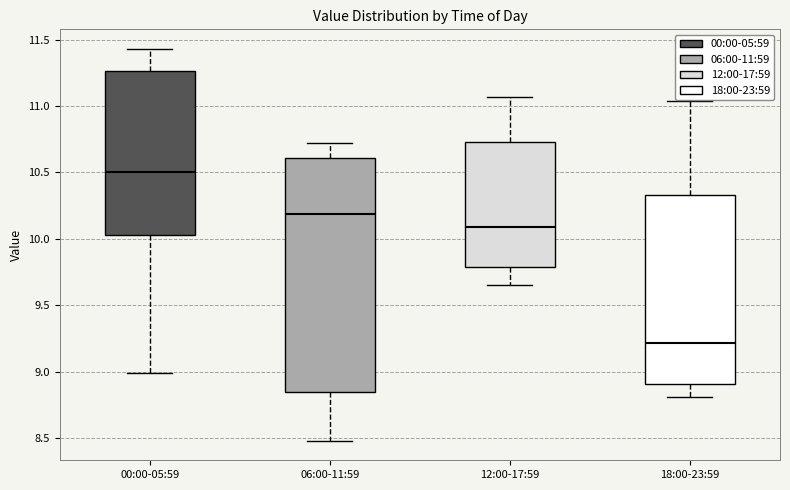

Reading left to right, transcribe this box plot: for each box, give where its median line is, the range the box spans, and where its two whiskers end, as read against the y-axis. The values are not printed on the chart, so give them approximately, as read against the axis.

00:00-05:59: median 10.50, box 10.05 to 11.25, whiskers 9.00 to 11.45
06:00-11:59: median 10.20, box 8.85 to 10.60, whiskers 8.50 to 10.70
12:00-17:59: median 10.10, box 9.80 to 10.75, whiskers 9.65 to 11.05
18:00-23:59: median 9.20, box 8.90 to 10.35, whiskers 8.80 to 11.05